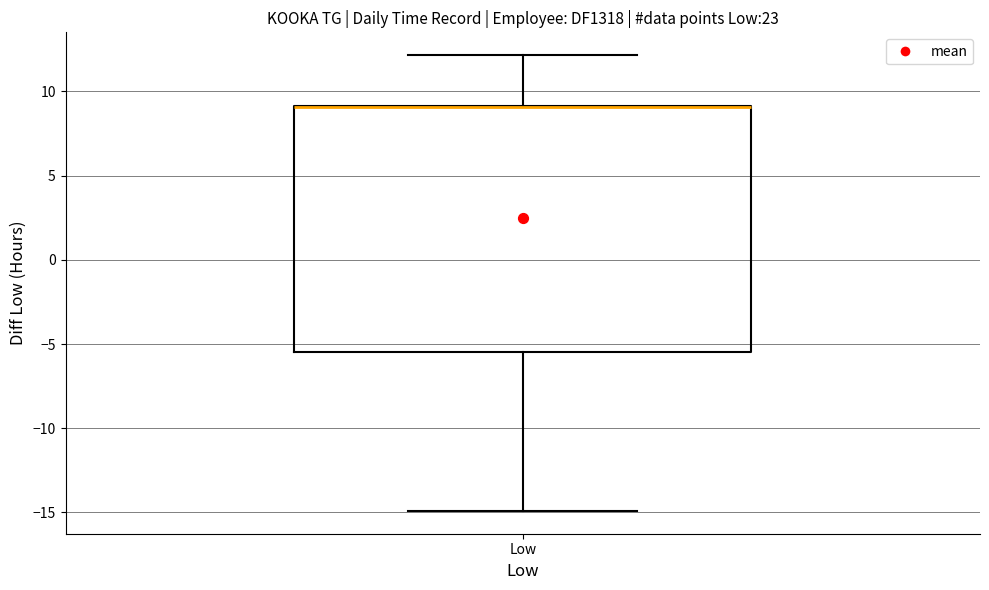

Where is the upper edge of the box for Low on the y-axis? The values are not printed on the chart, so give them approximately, as read against the axis.

9.0